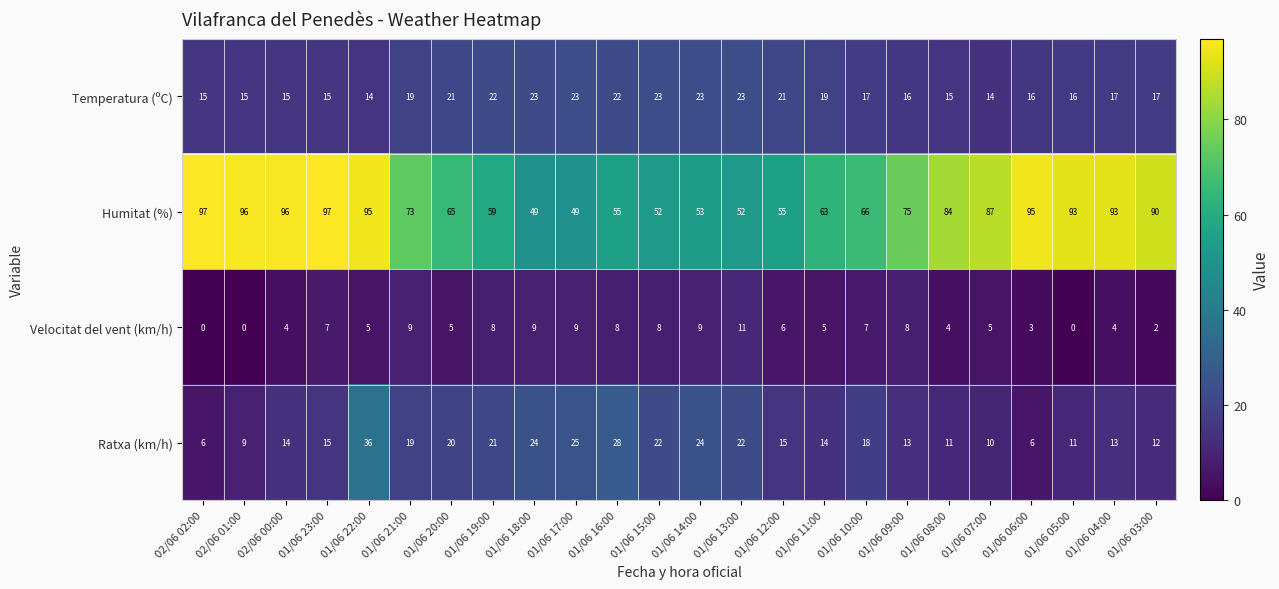

Is it true that Humitat (%) equals 31 at 01/06 12:00?

False